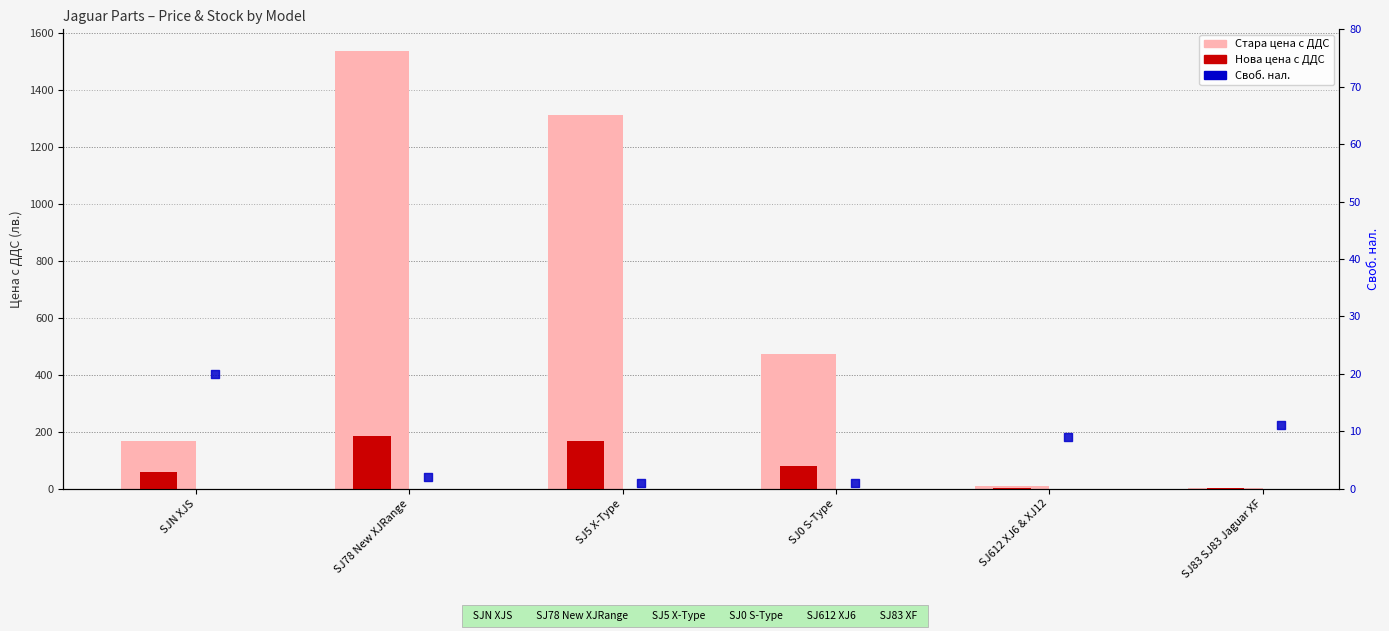

Which series reaches the minimum Y coordinate?

Своб. нал.